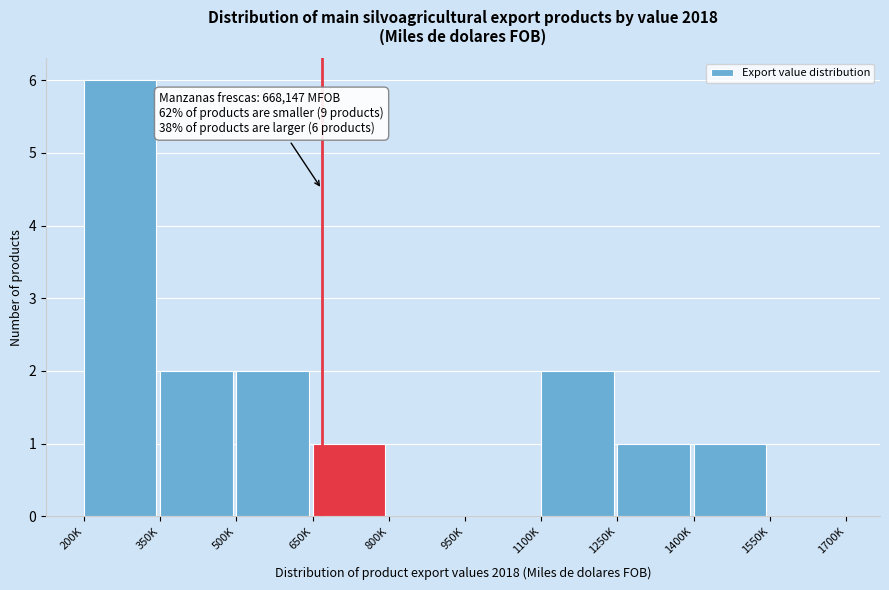

Reading right to left, transcribe all the data shown in this chart.

1550K=0	1400K=1	1250K=1	1100K=2	950K=0	800K=0	650K=1	500K=2	350K=2	200K=6